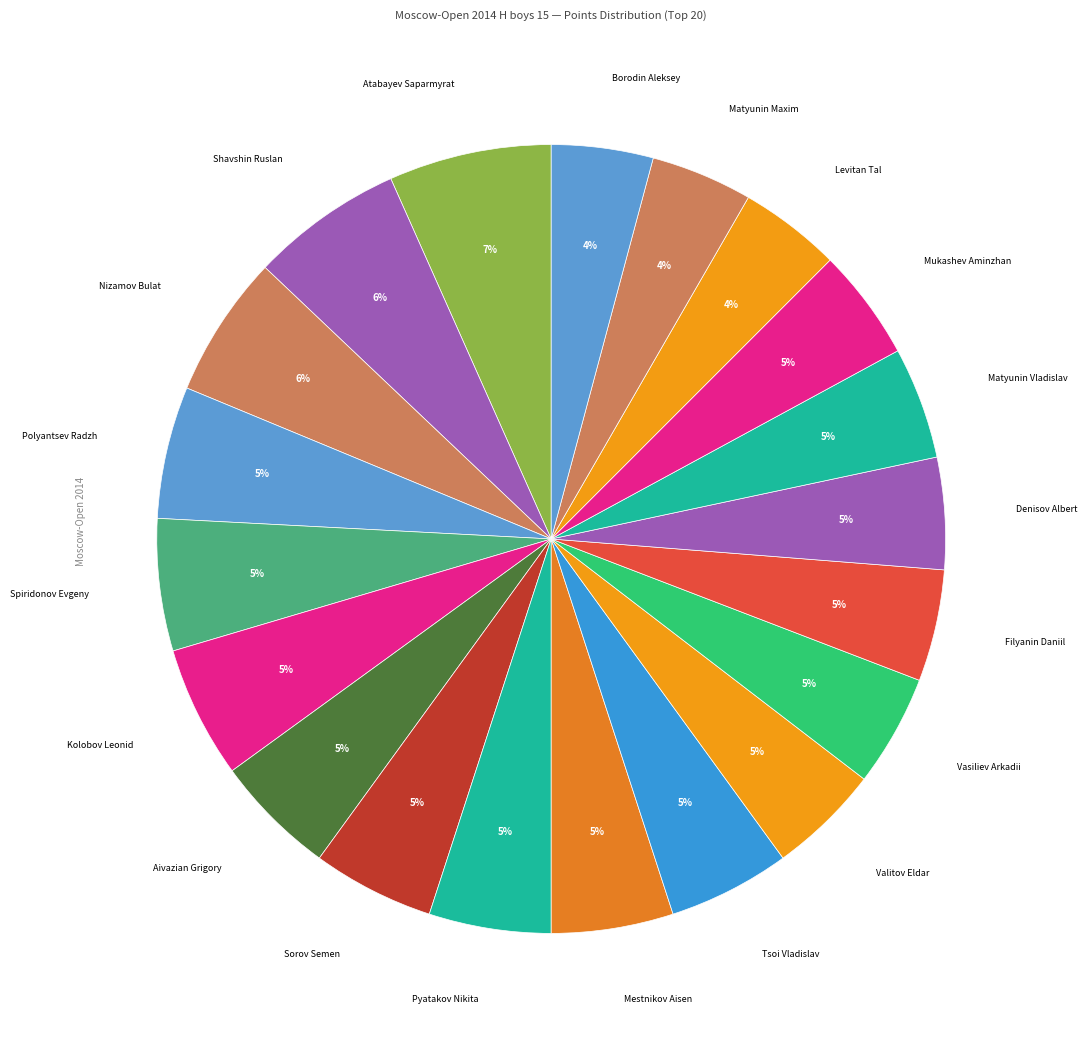

Do Kolobov Leonid and Borodin Aleksey together represent more than half of the pie?

No